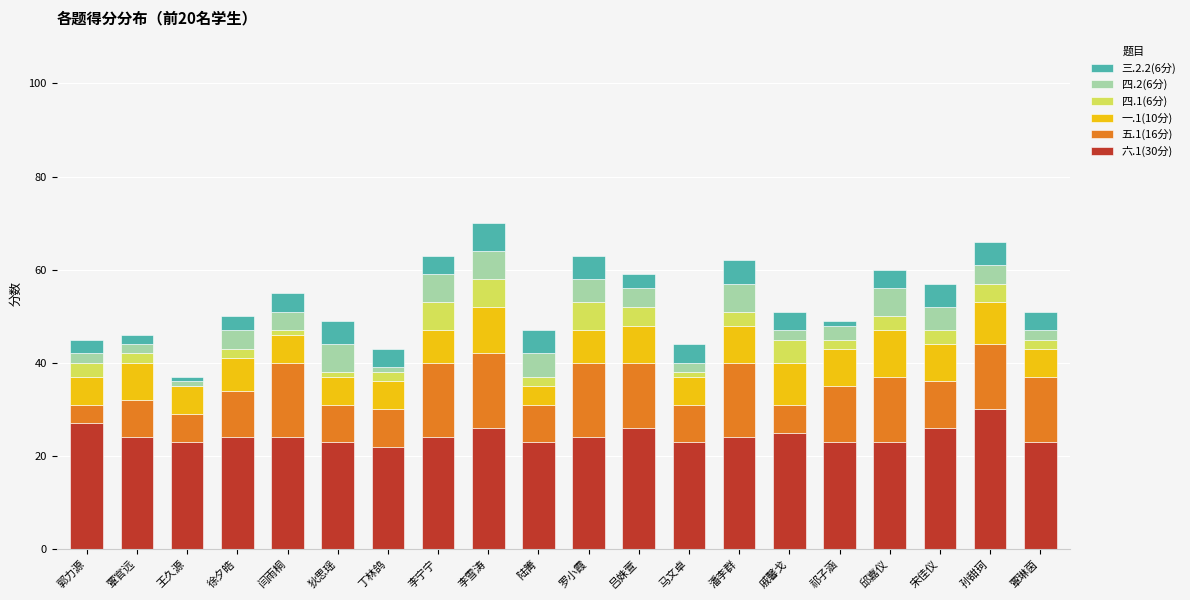

What is the total value across all series at 邱嘉仪?

60